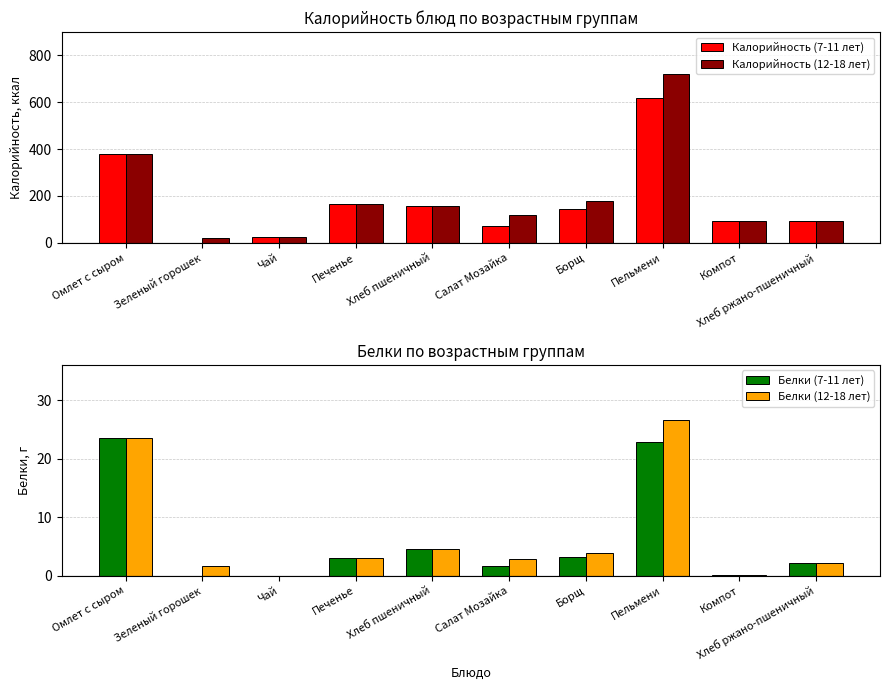

Rank the categories by Калорийность (7-11 лет) value from highest to lowest.

Пельмени, Омлет с сыром, Печенье, Хлеб пшеничный, Борщ, Компот, Хлеб ржано-пшеничный, Салат Мозайка, Чай, Зеленый горошек